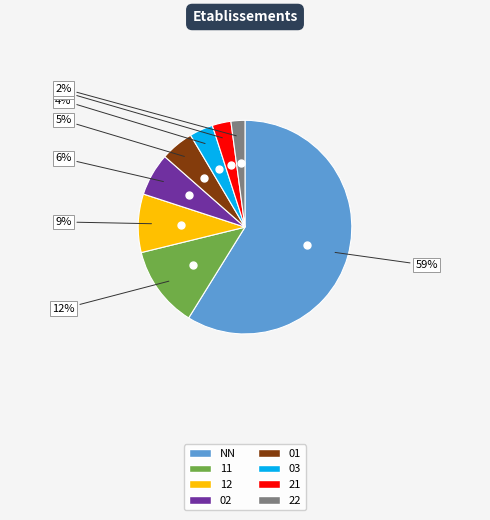

Does any single category account for the majority?

Yes